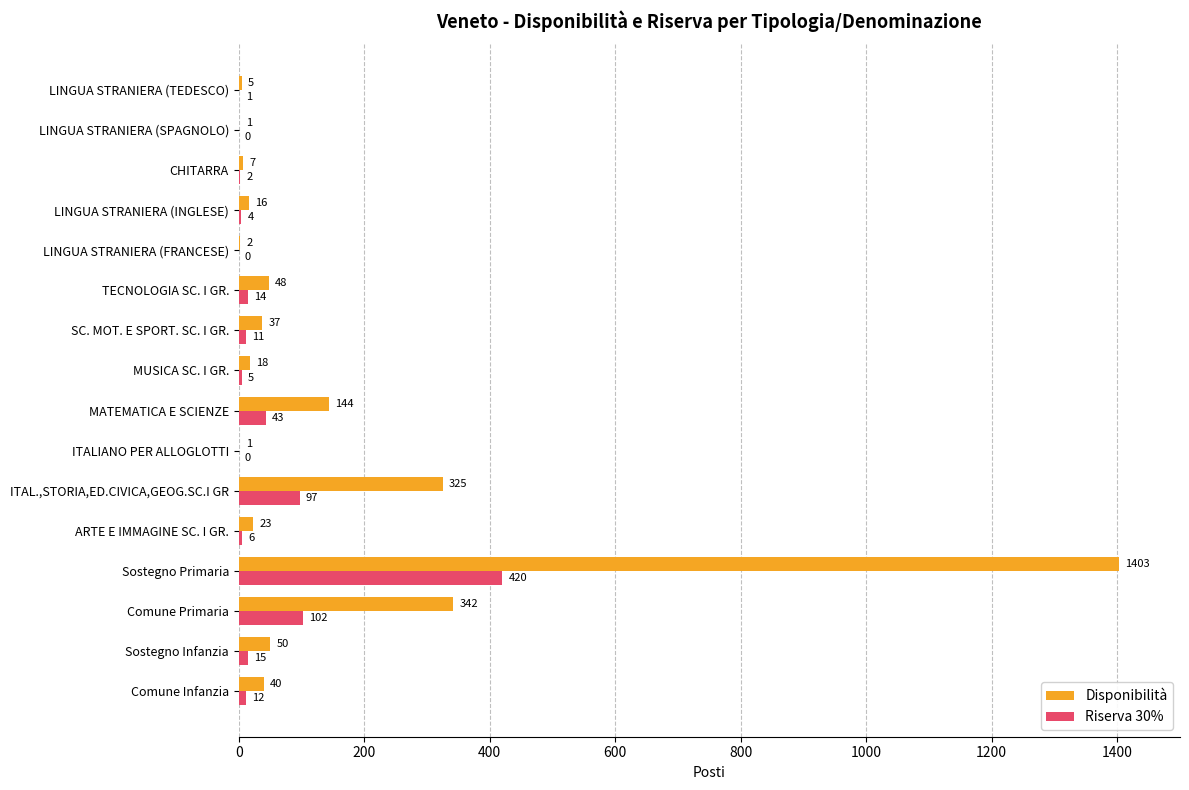

What is the maximum value for Disponibilità?

1403